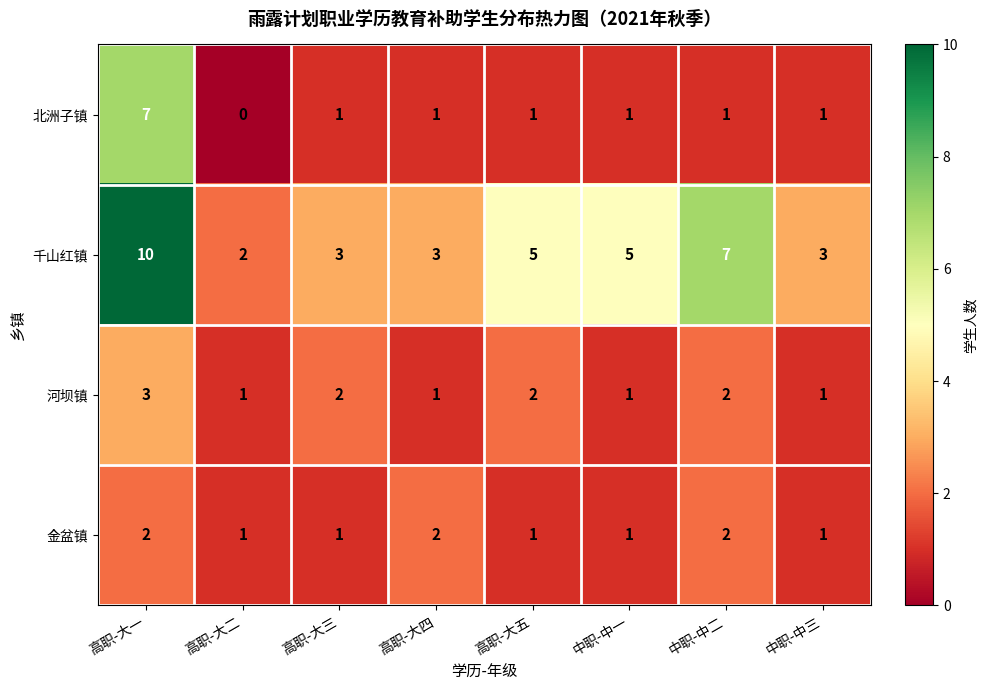

Which series has the largest total across all categories?

千山红镇